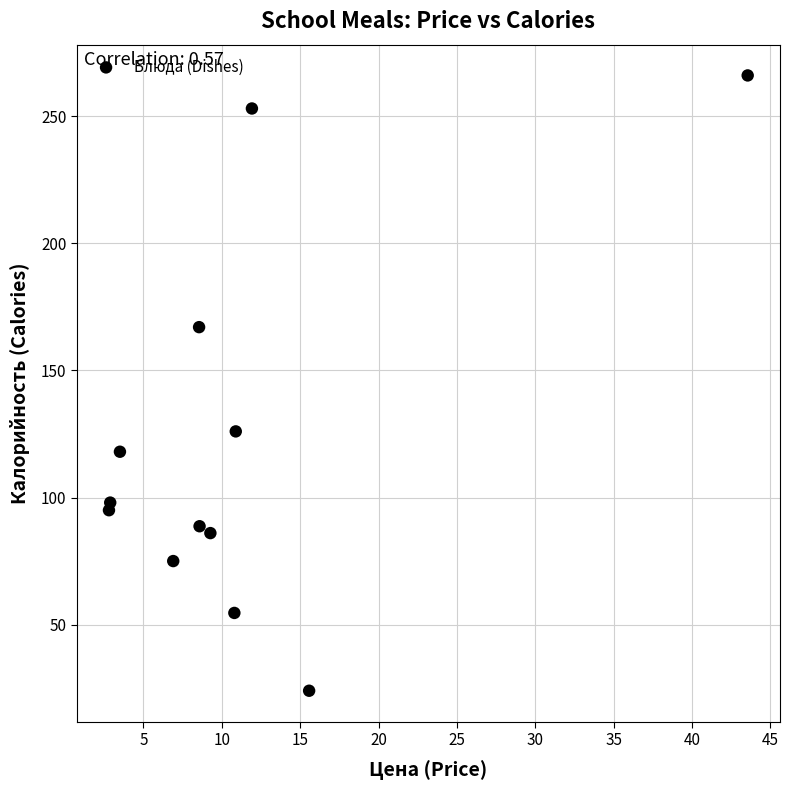

What Y value in the scatter plot is closest to 145?

126.0